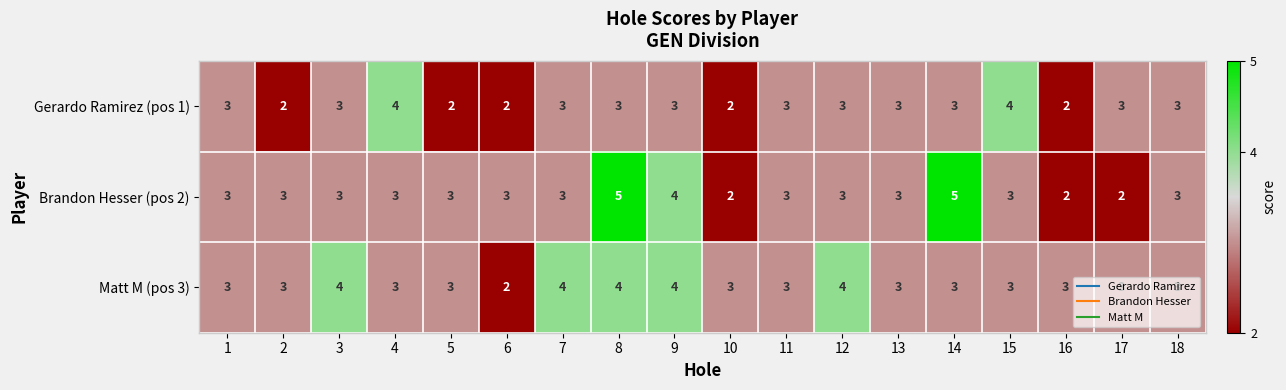

True or false: Brandon Hesser (pos 2) has a value of 2 at 1.

False